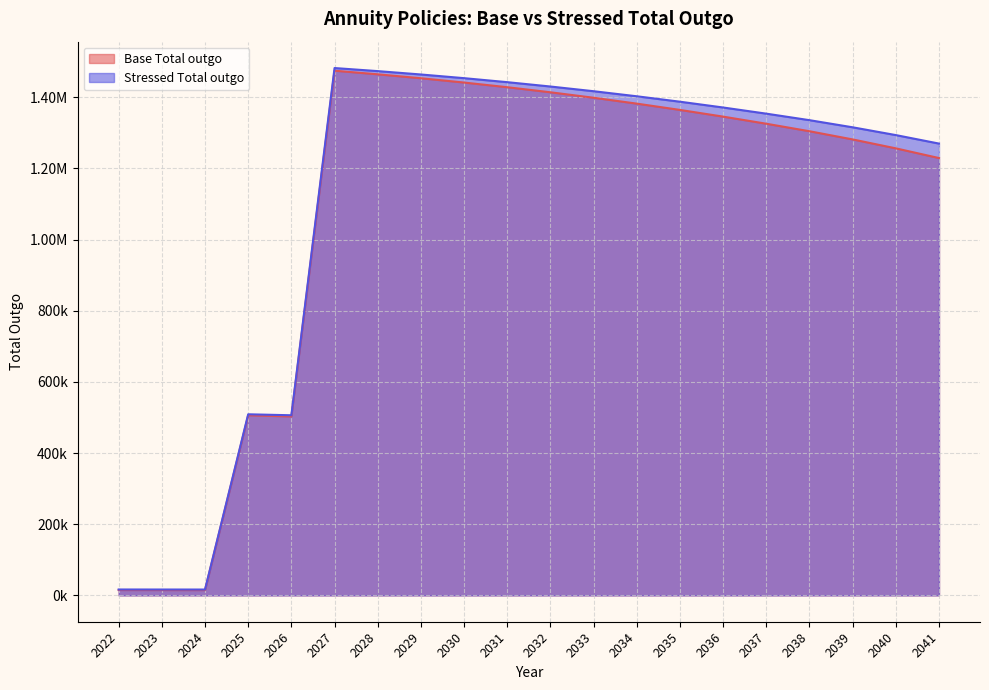

What is the smallest value displayed?

14857.2